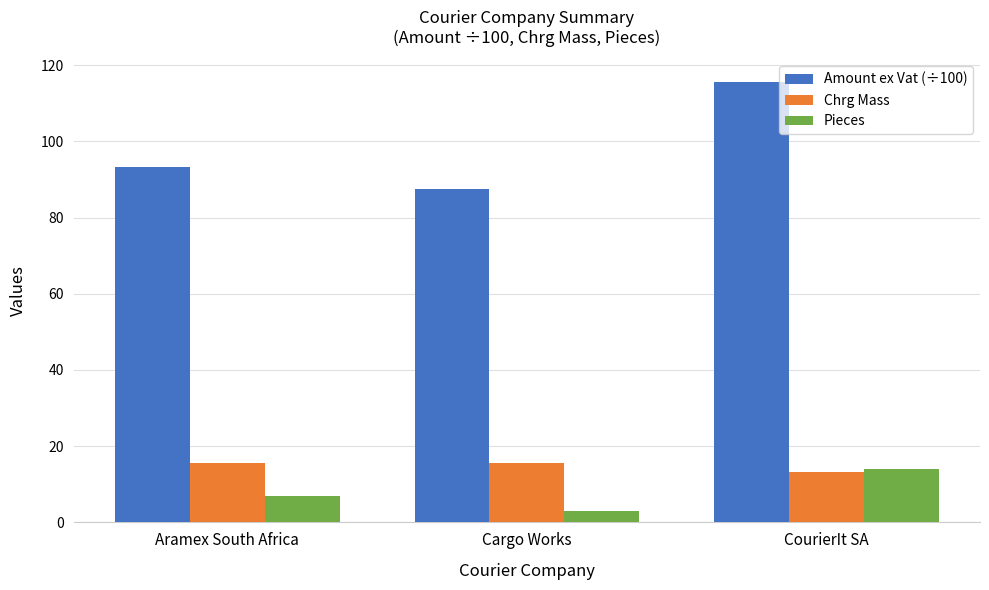

How many distinct data groups are displayed?

3